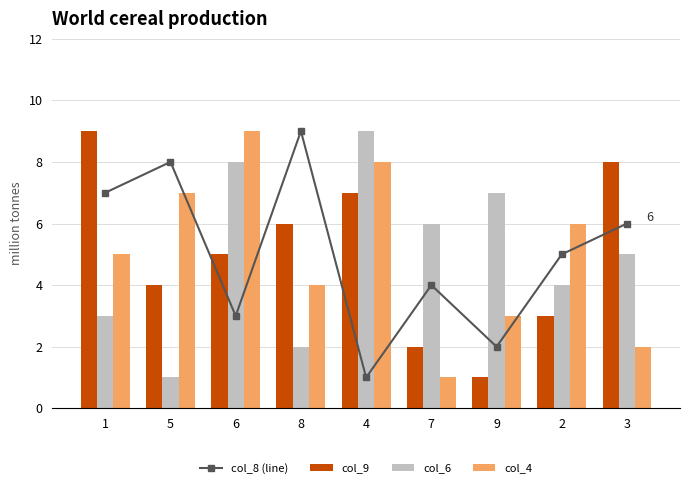

Between 8 and 3, which series saw the biggest shift?

col_8 (line)